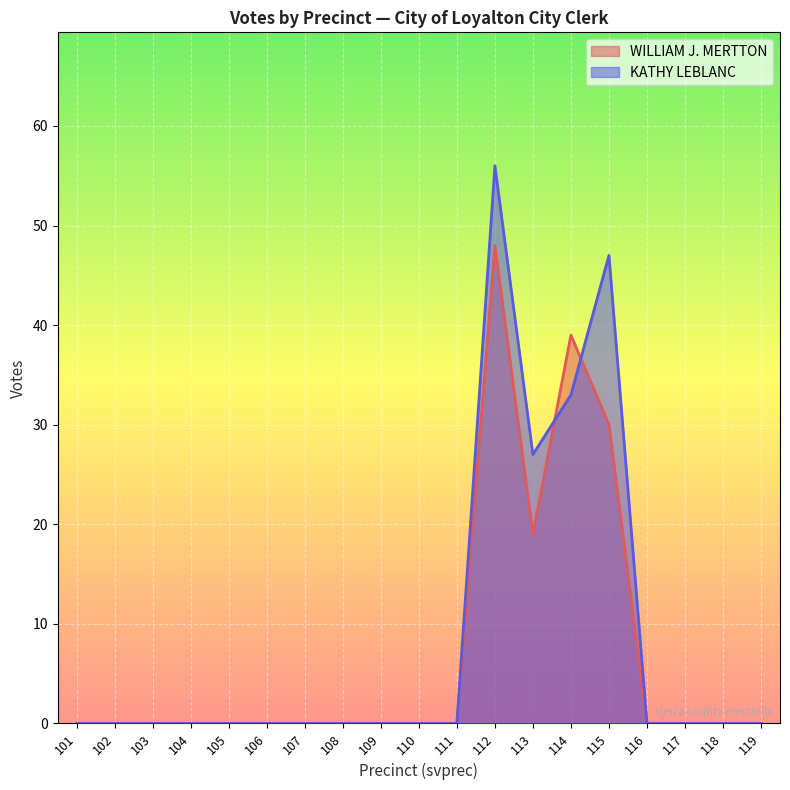

List the series in order of their overall mean, highest first.

KATHY LEBLANC, WILLIAM J. MERTTON